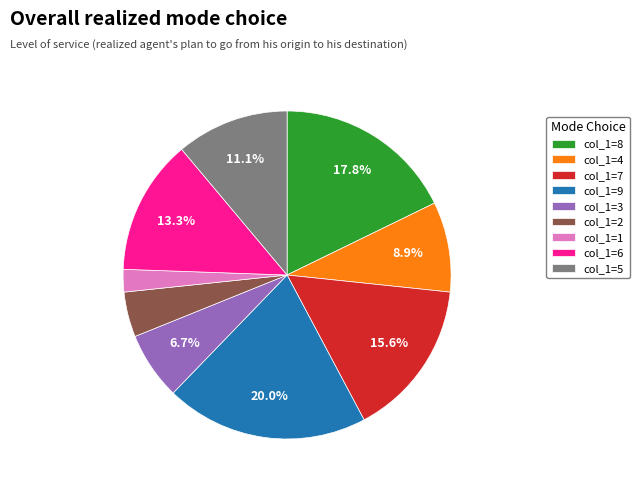

Combined, do col_1=7 and col_1=2 account for over 50%?

No